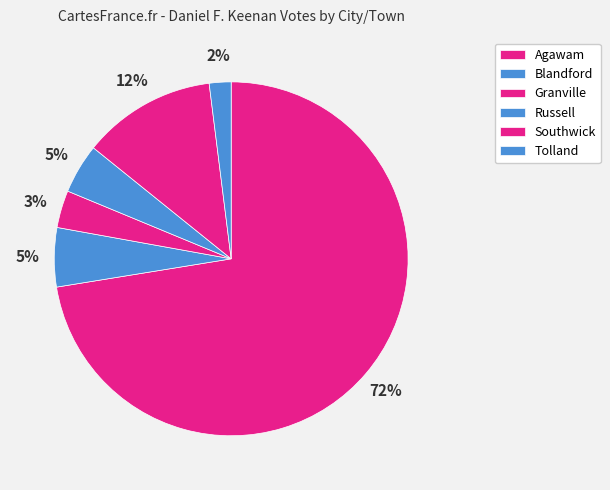

What is the largest slice in the pie chart?

Agawam